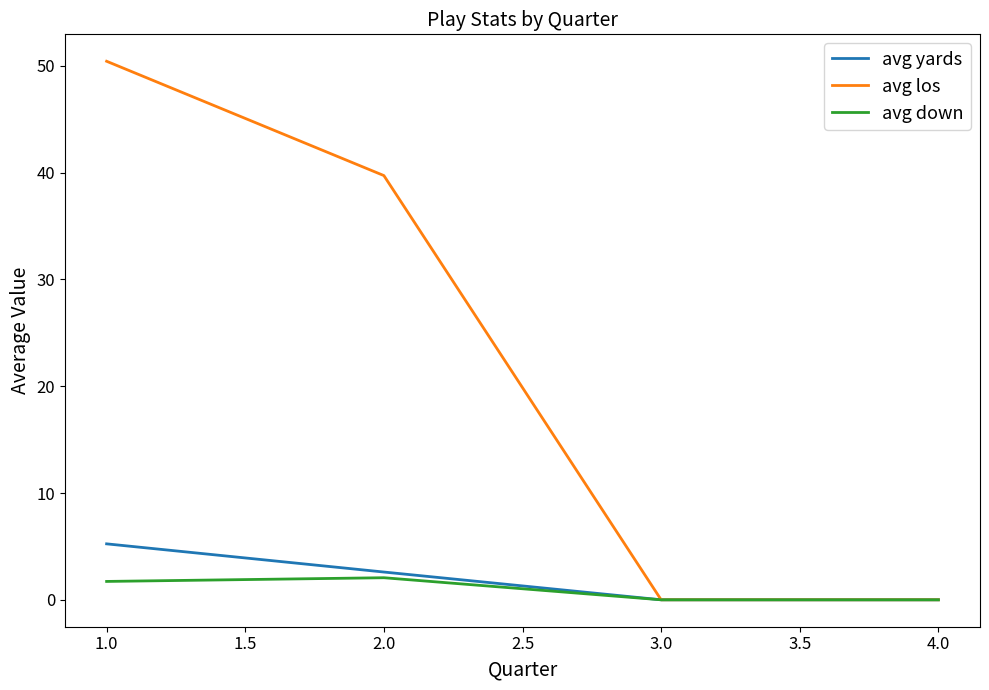

At which label is avg los closest to 25?

2.0